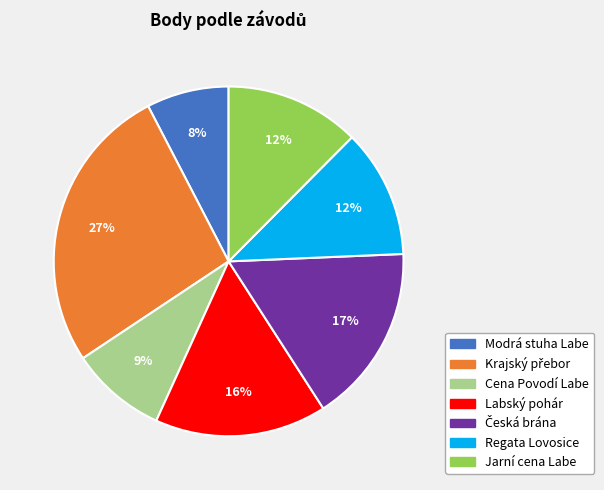

The Regata Lovosice slice represents 1% of the pie. True or false?

False